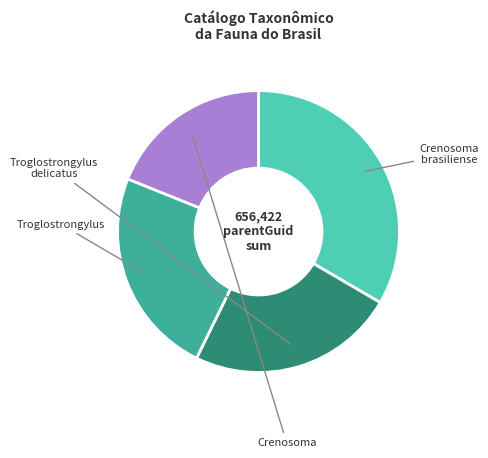

What is the change in value from Crenosoma brasiliense to Crenosoma?

-95148